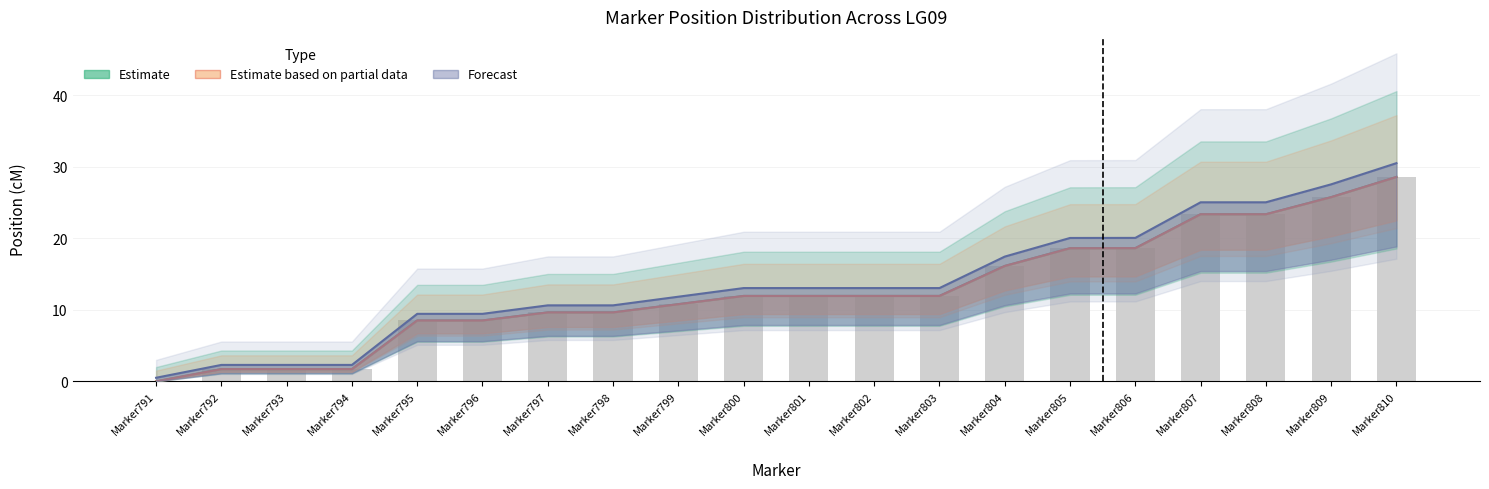

True or false: Comparison Marker stop Position (cM) has a value of 16.6 at Marker802.

False